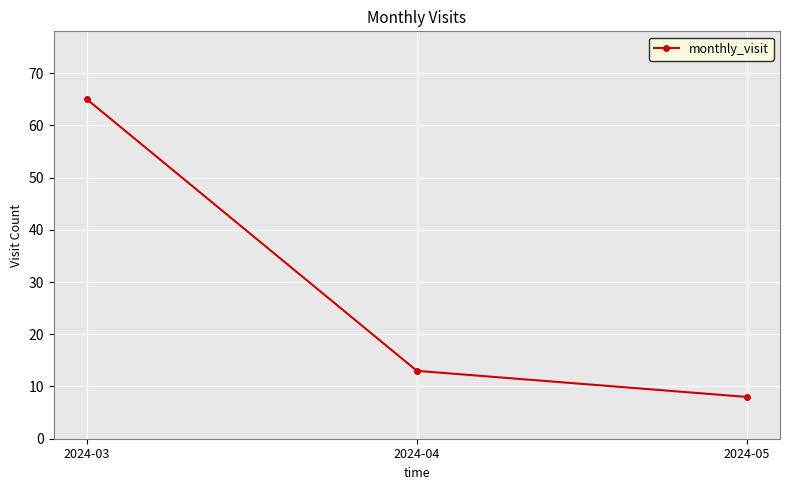

Is it true that the value at 2024-05 is 8?

True